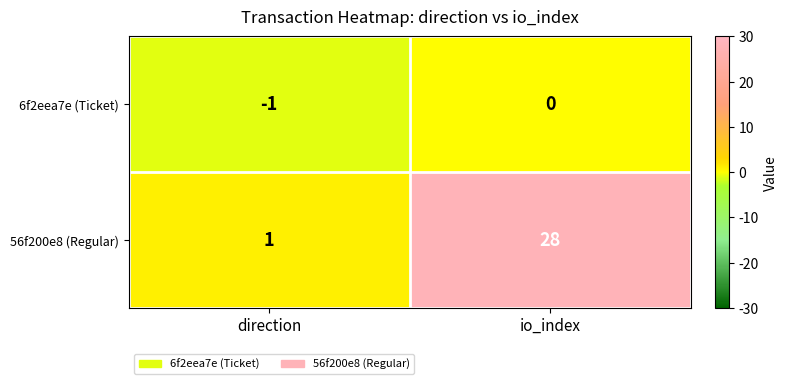

At io_index, list the series in order from smallest to largest.

6f2eea7e (Ticket), 56f200e8 (Regular)